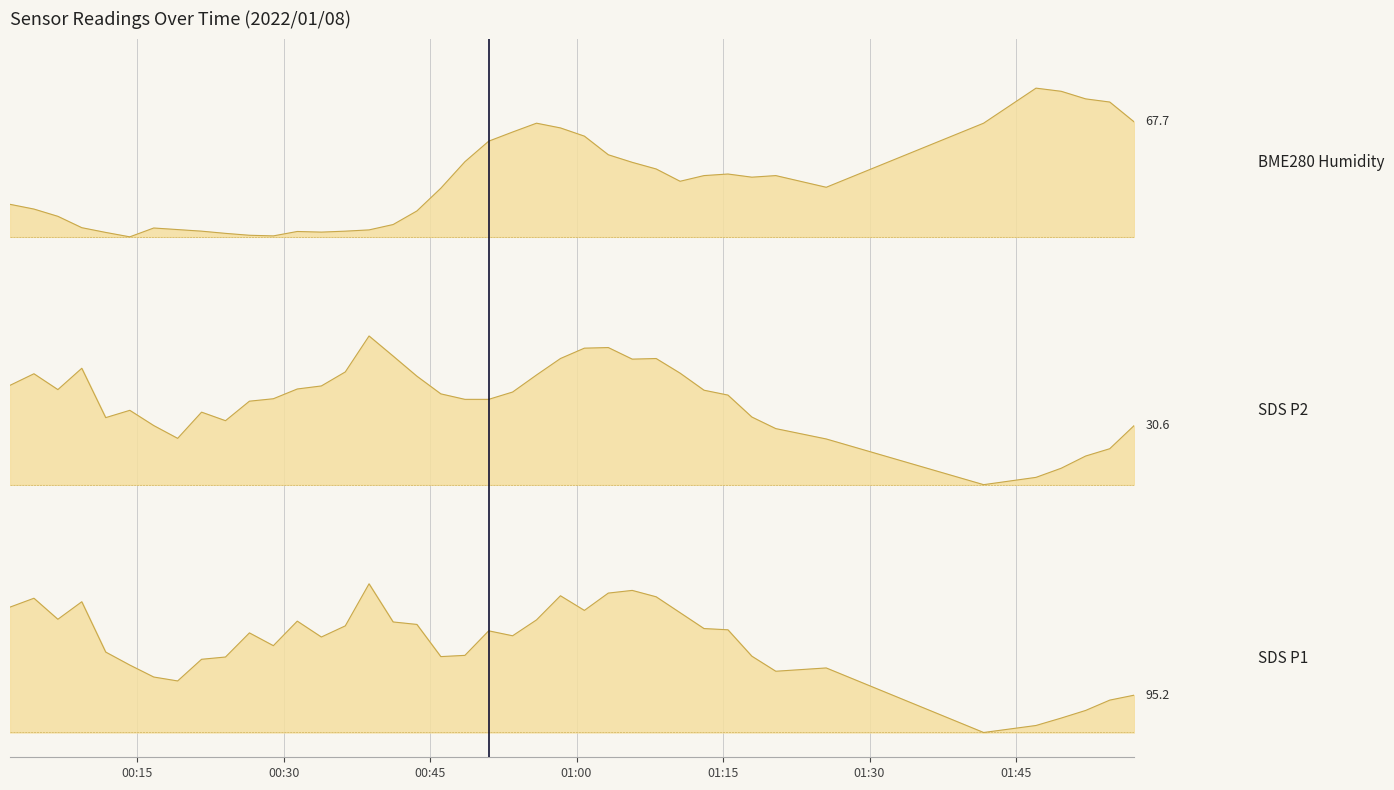

True or false: SDS_P1 and SDS_P2 intersect in this chart.

False